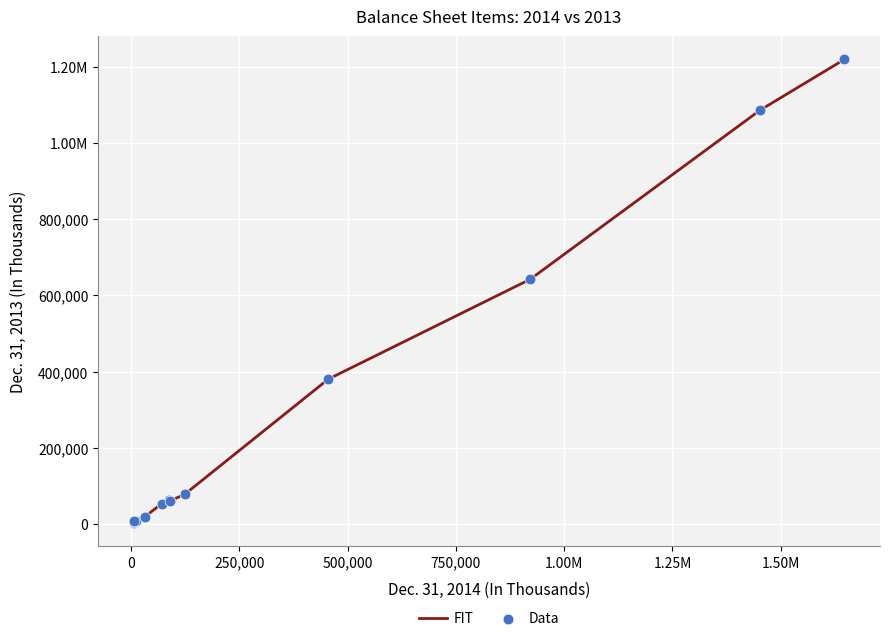

Is this an area chart (filled region under the line)?

No